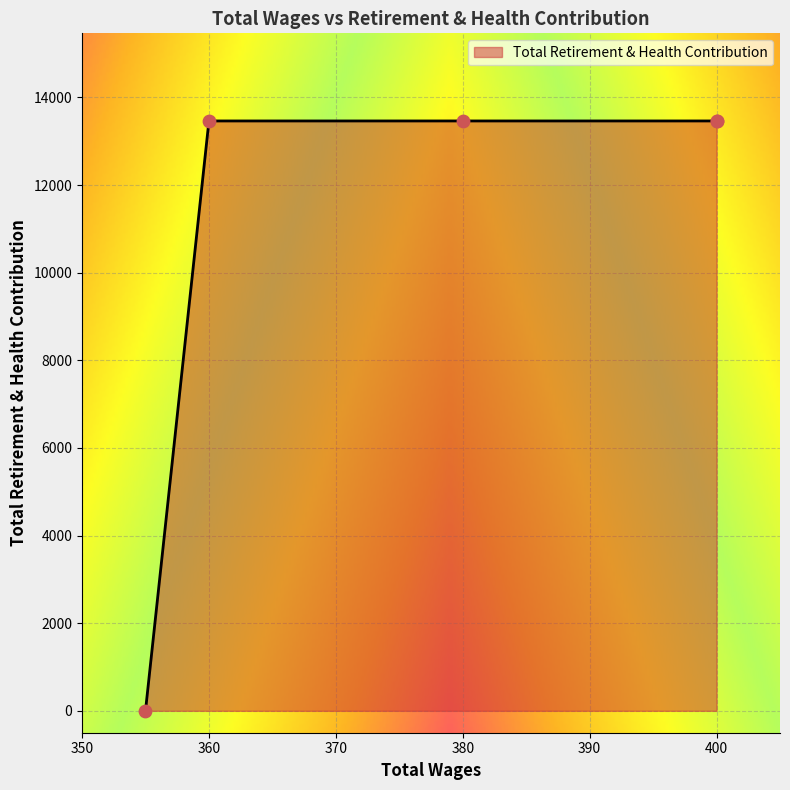

Which has a higher value, 400.0 or 360.0?

400.0